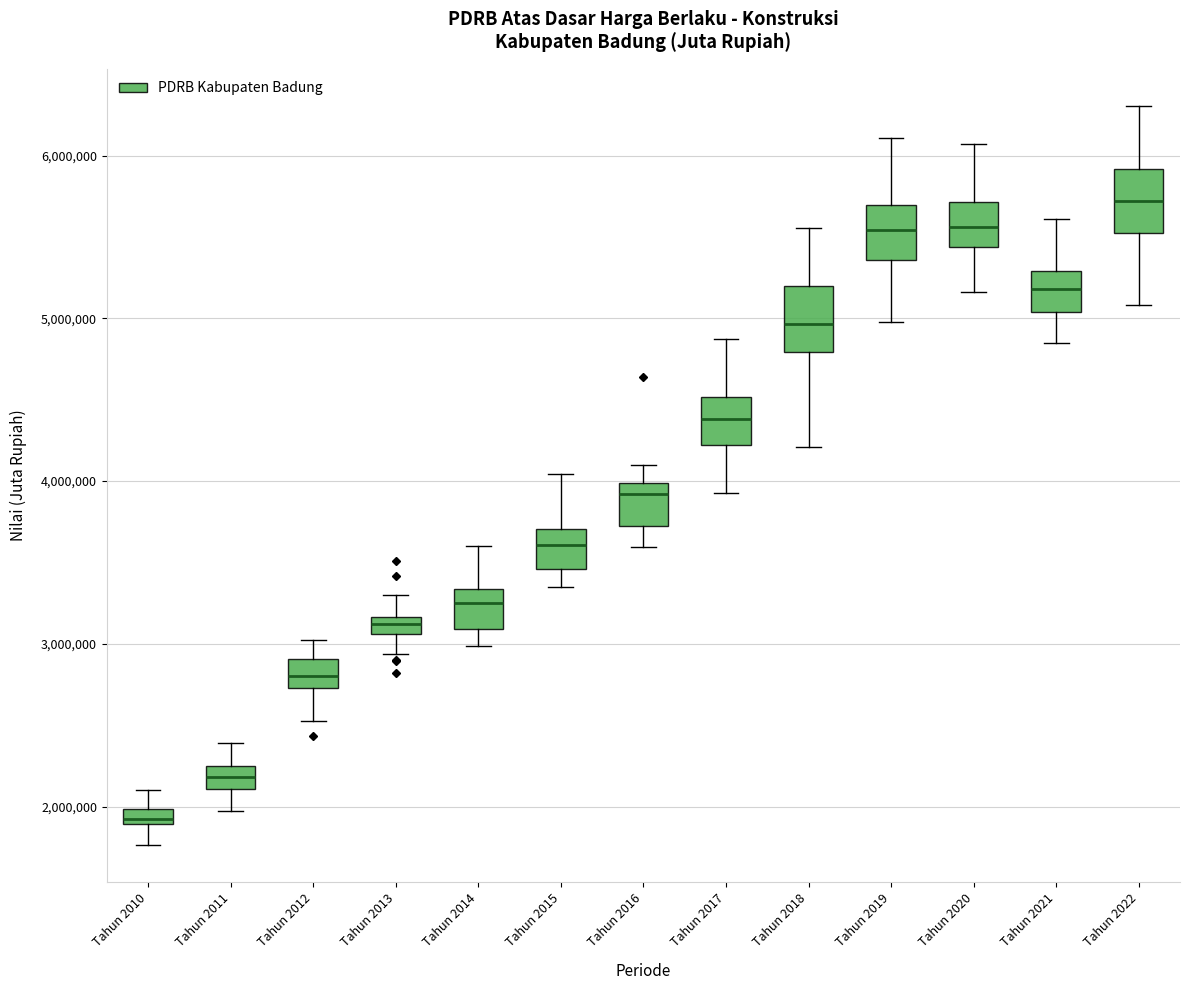

Where does the upper whisker of the box for Tahun 2010 end on the y-axis? The values are not printed on the chart, so give them approximately, as read against the axis.

2100000